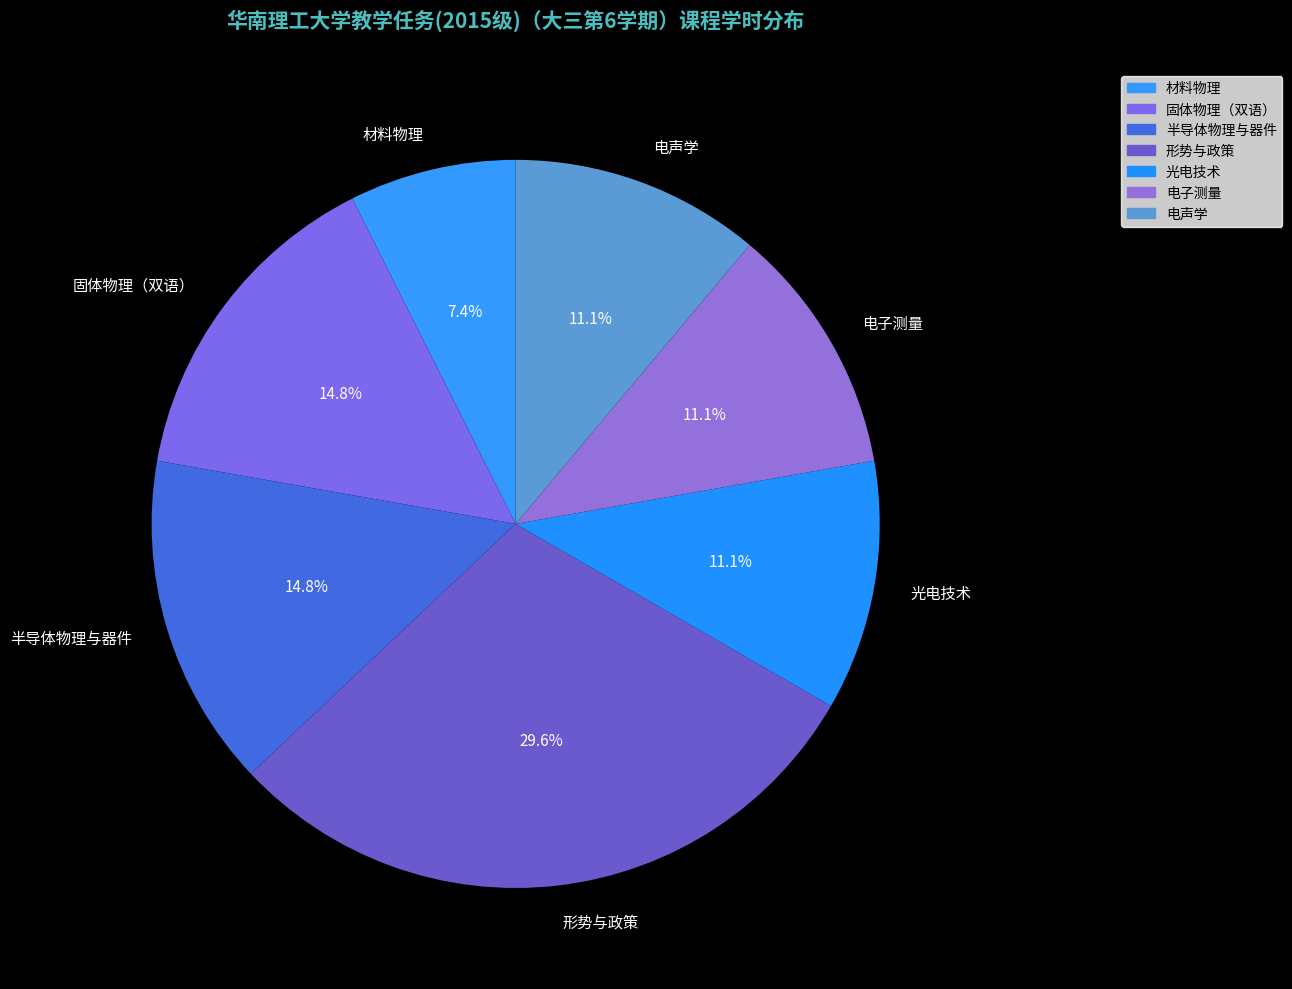

How many segments does this pie chart have?

7